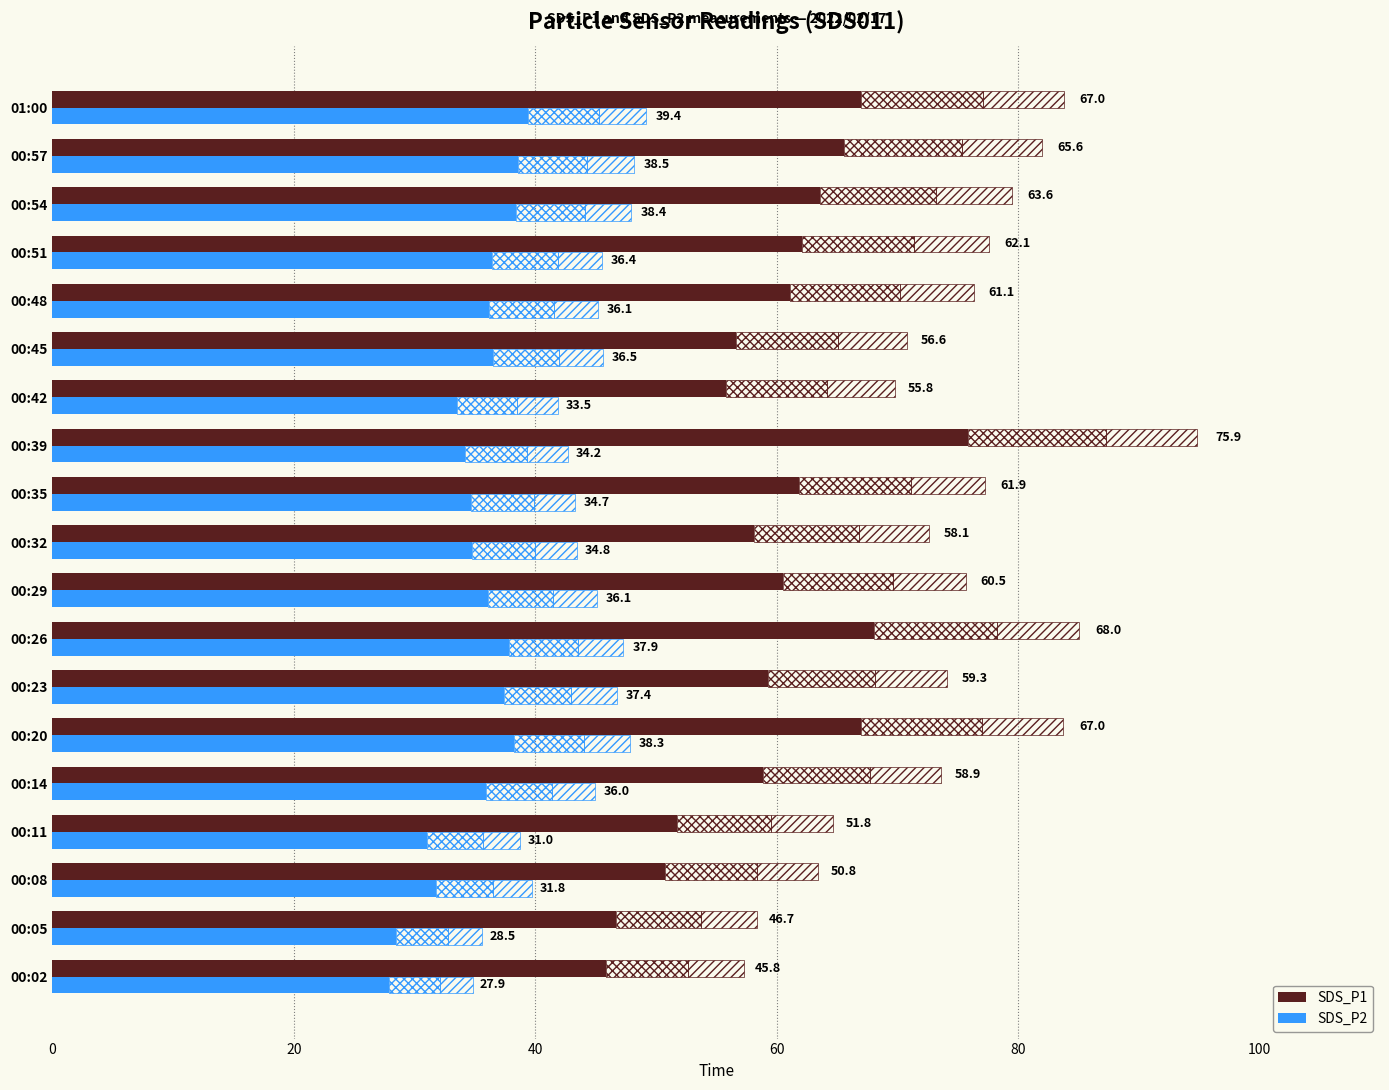

The SDS_P1 series shows 46.7 at 00:05. True or false?

True